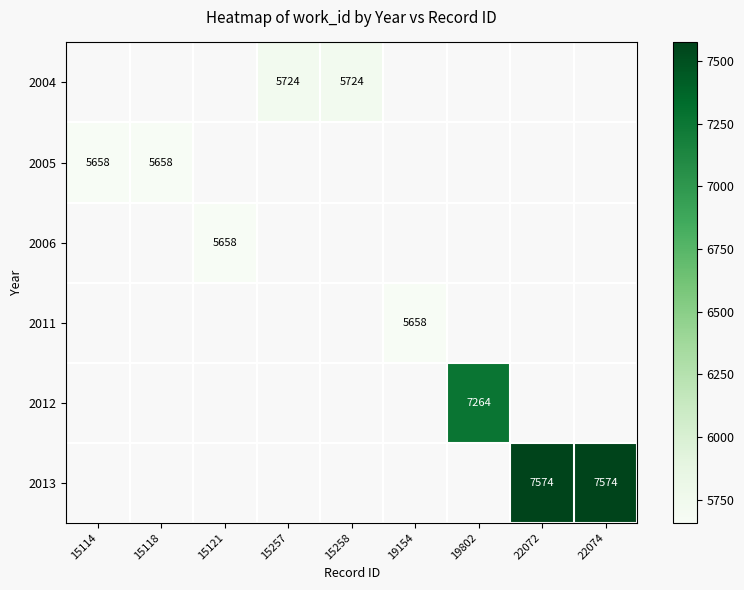

Which series has the largest range (max minus min)?

2005